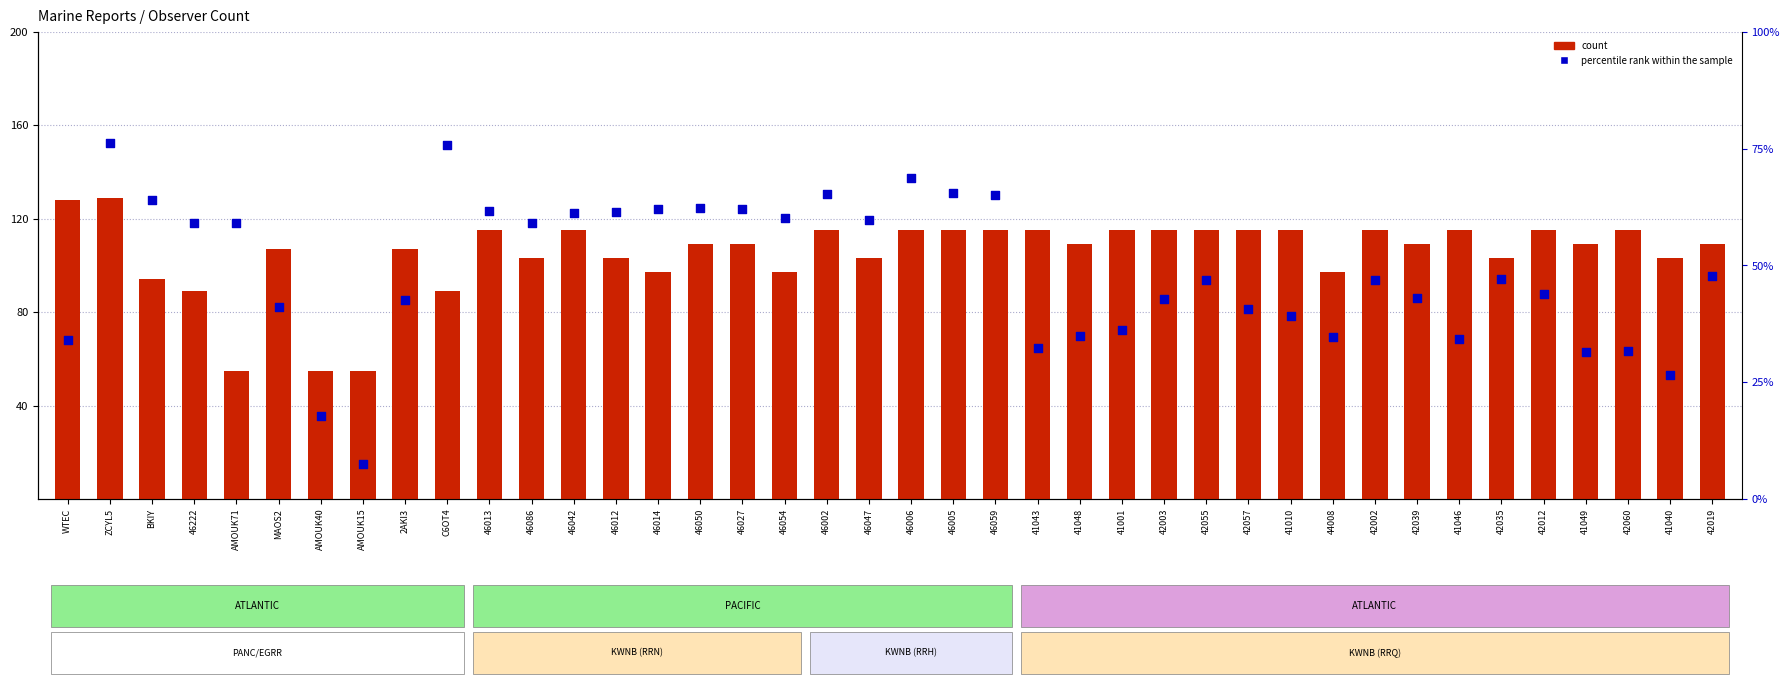

At how many categories does at least one series exceed 85?

37